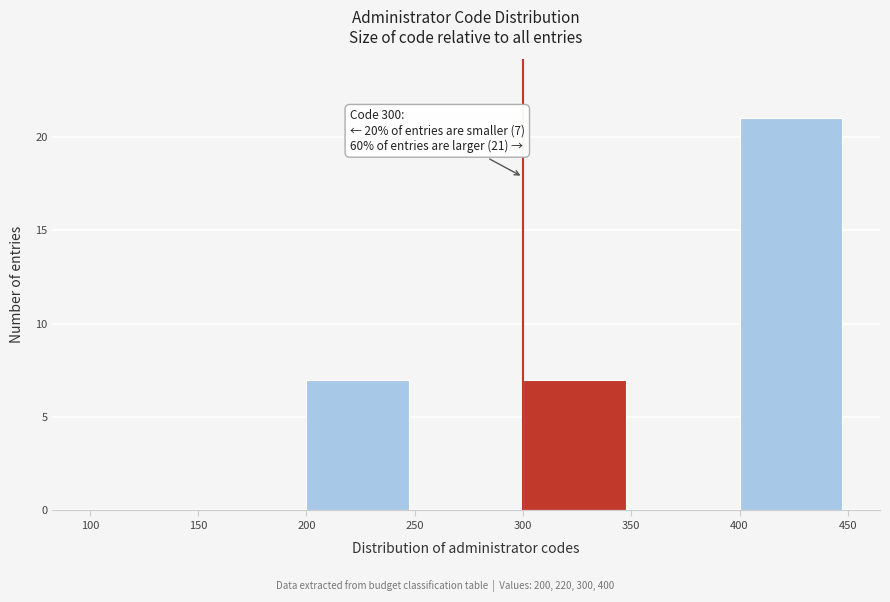

Over which range of the x-axis is the bar tallest?

400 to 450